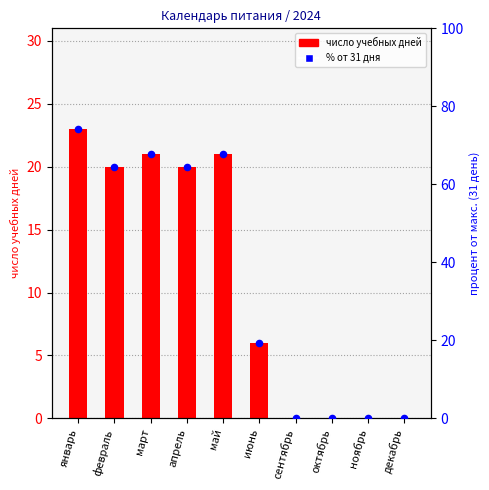

Which series has the largest total across all categories?

% от 31 дня